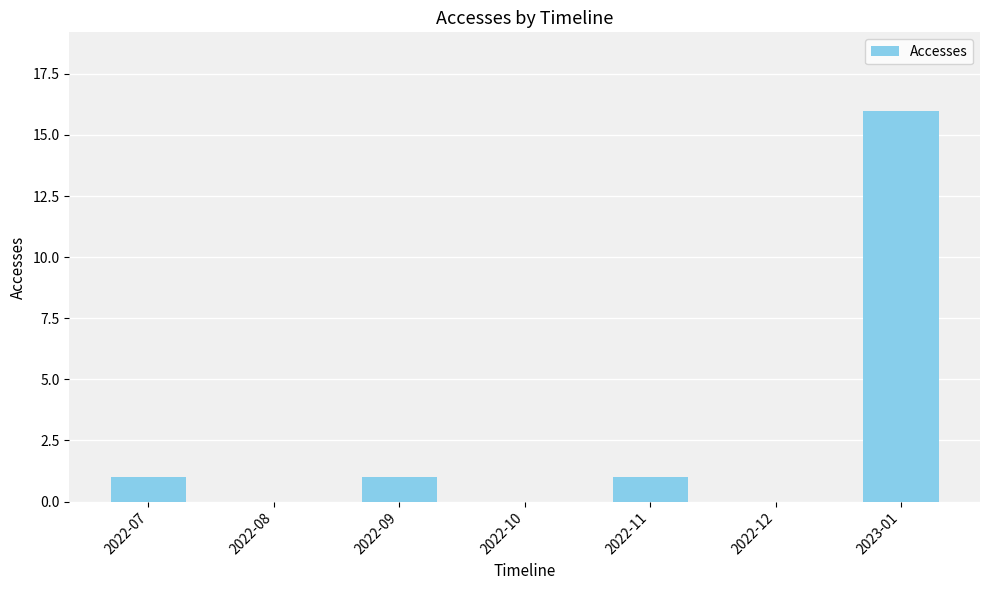

What is the change in value from 2022-10 to 2023-01?

+16